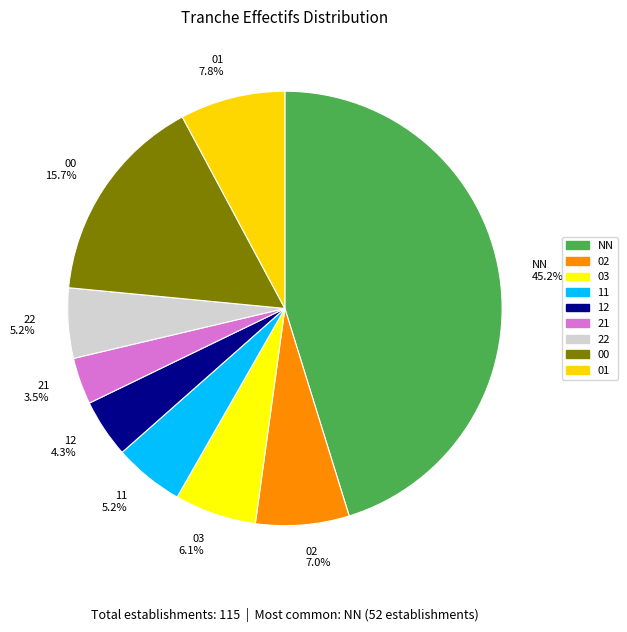

Which has a higher value, 02 7.0% or 22 5.2%?

02 7.0%